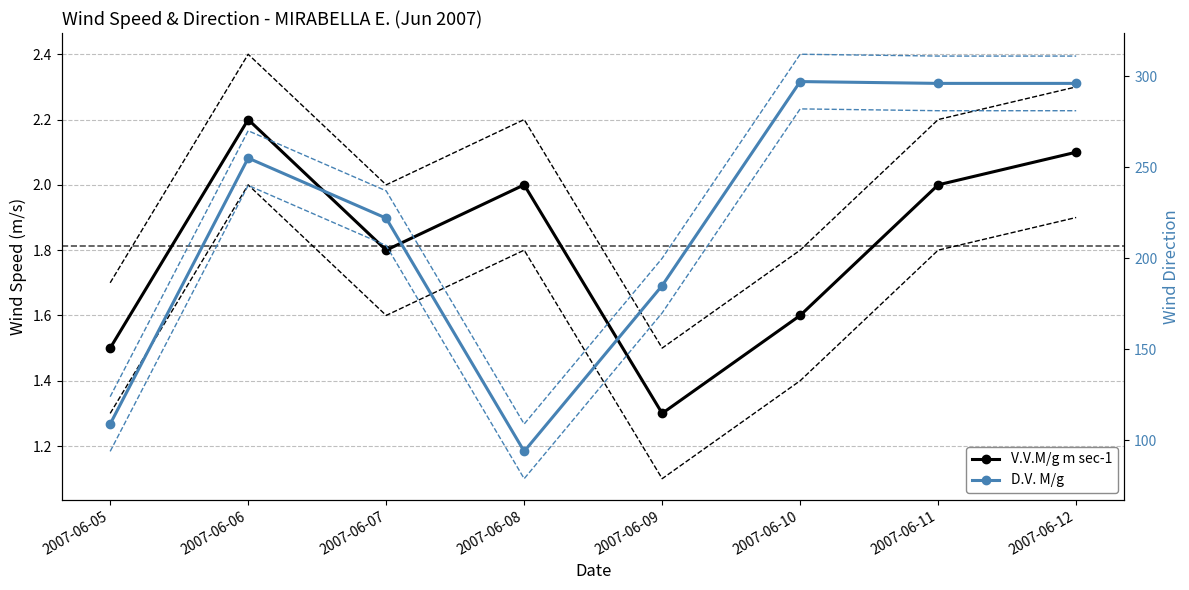

How many lines are shown in the chart?

6